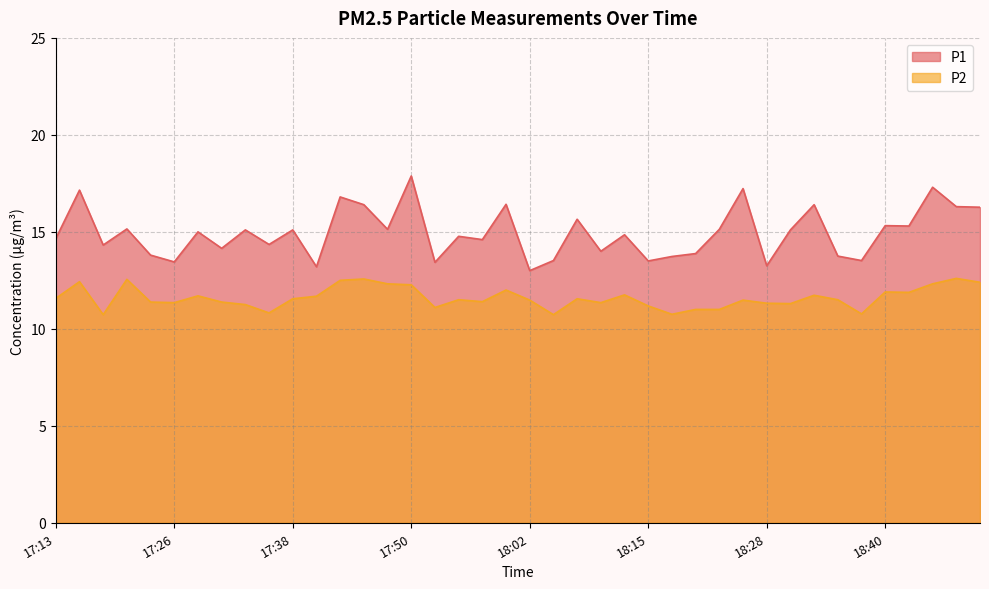

Read the P1 value at 17:38.

15.1